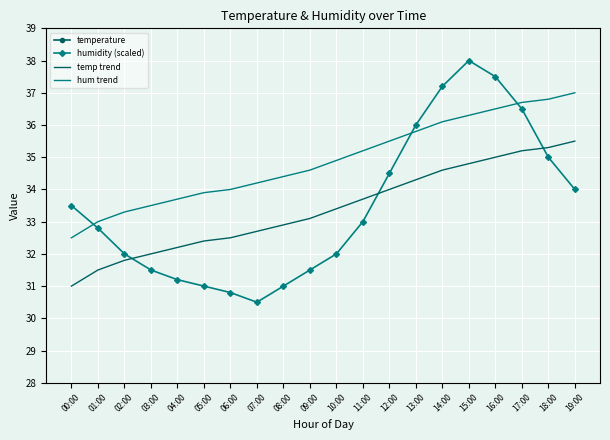

Which category has the lowest value in the temperature series?

07:00